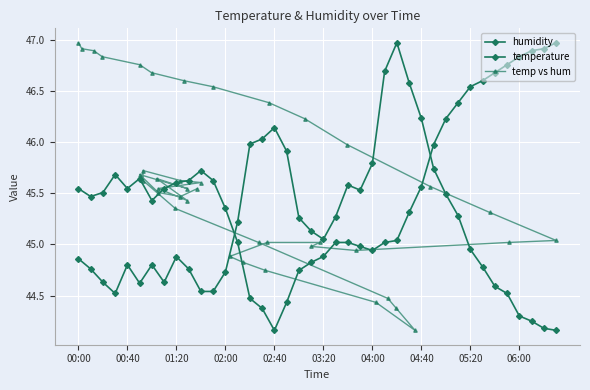

The value of temperature at 11 is 45.6. True or false?

True